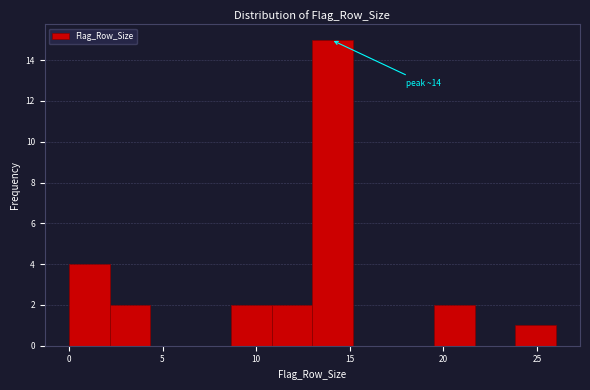

Which range on the x-axis has the tallest bar?

13.0 to 15.0